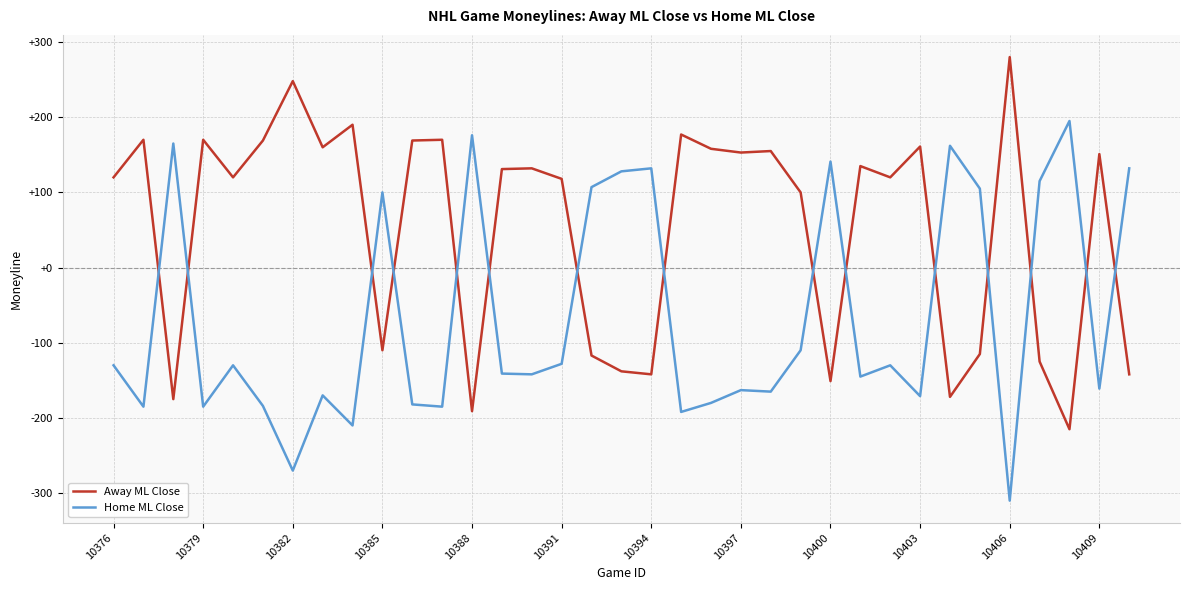

How many lines are shown in the chart?

2